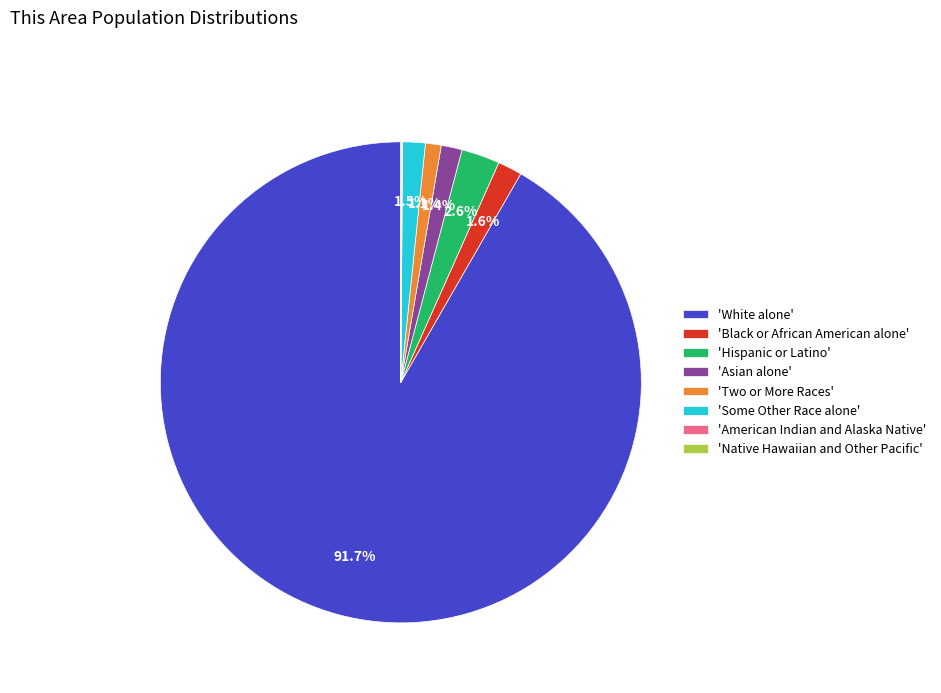

What is the total percentage of 'White alone' and 'Some Other Race alone'?

93.2%